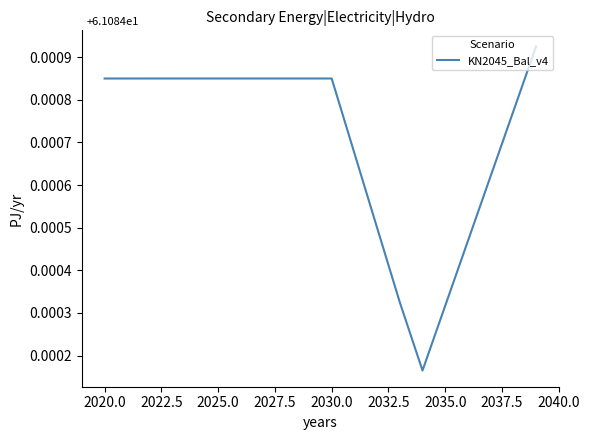

How many lines are shown in the chart?

1